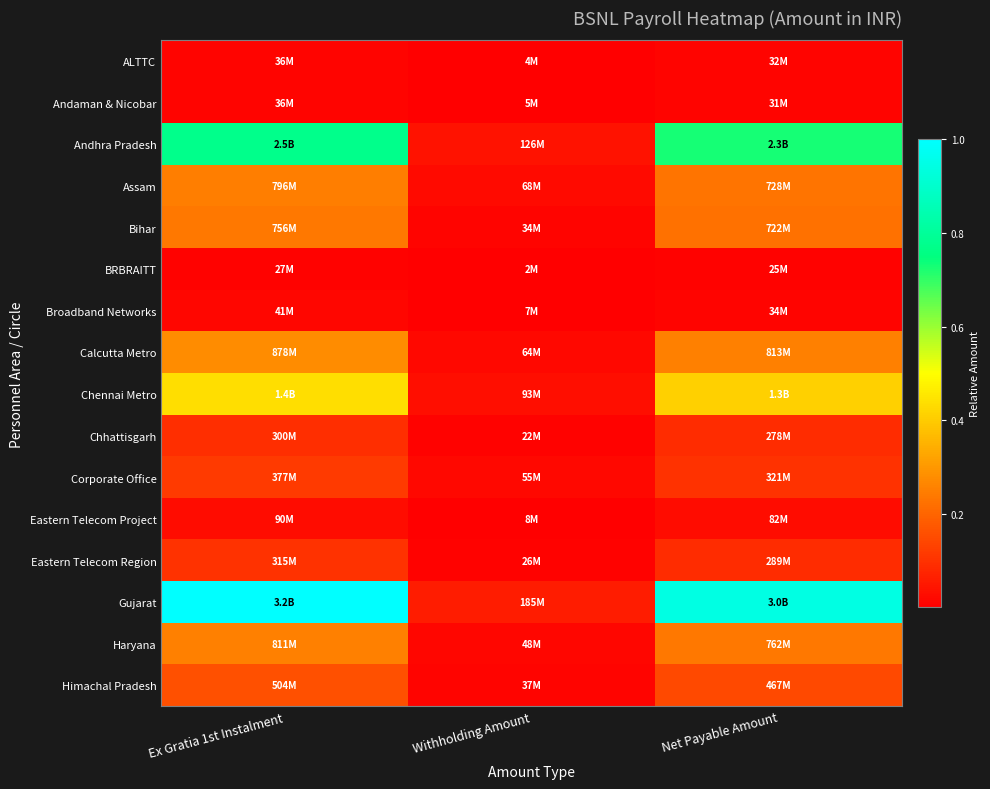

At which category is the sum across all series the highest?

Ex Gratia 1st Instalment